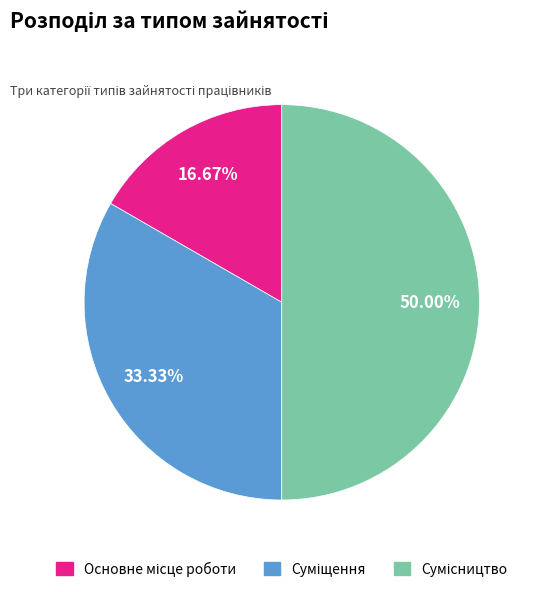

Is the sum of Основне місце роботи and Суміщення greater than half?

No